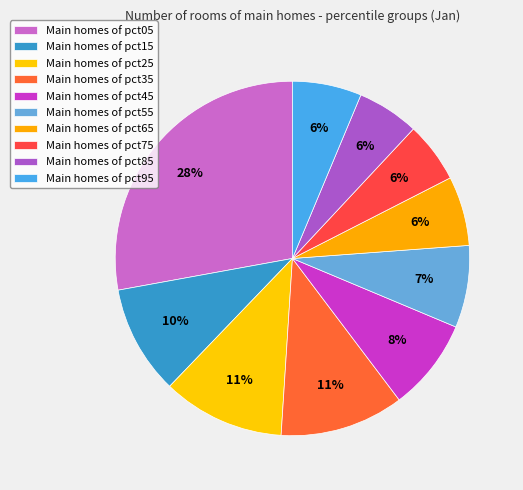

Count the number of slices in the pie.

10